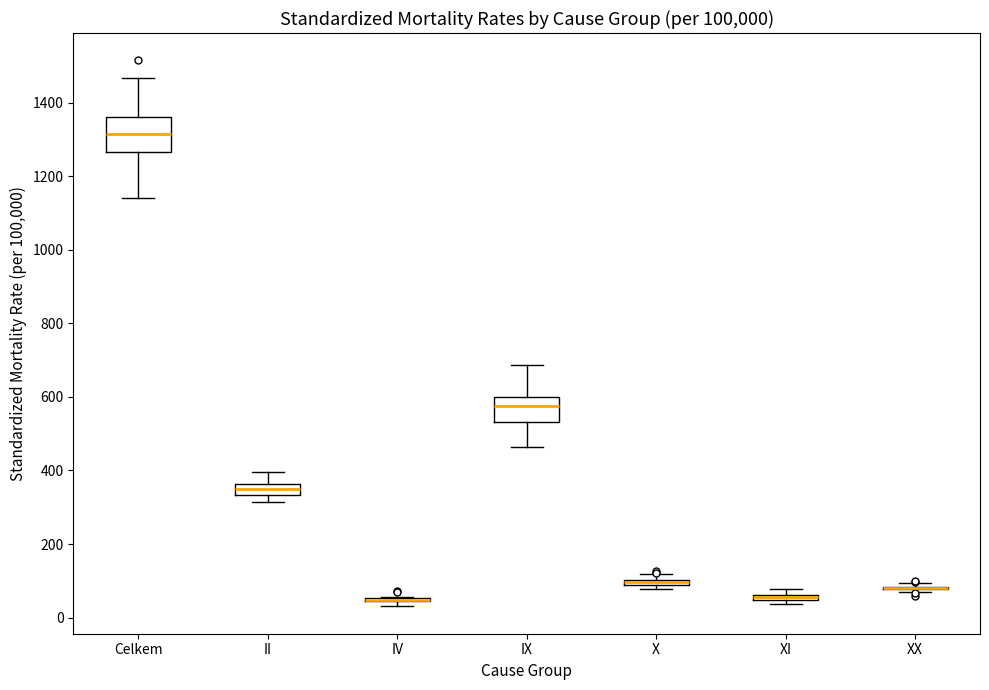

Which box is the tallest, from its lower edge to its upper edge?

Celkem